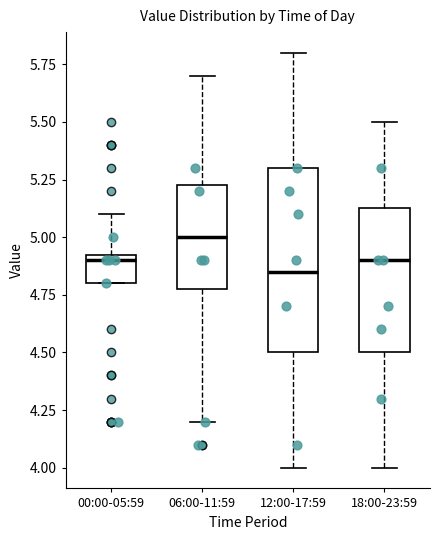

Reading left to right, read every box against the y-axis: the position of its median line, the range the box covers, and the ends of its whiskers. The values are not printed on the chart, so give them approximately, as read against the axis.

00:00-05:59: median 4.90, box 4.80 to 4.95, whiskers 4.80 to 5.10
06:00-11:59: median 5.00, box 4.80 to 5.25, whiskers 4.20 to 5.70
12:00-17:59: median 4.85, box 4.50 to 5.30, whiskers 4.00 to 5.80
18:00-23:59: median 4.90, box 4.50 to 5.15, whiskers 4.00 to 5.50